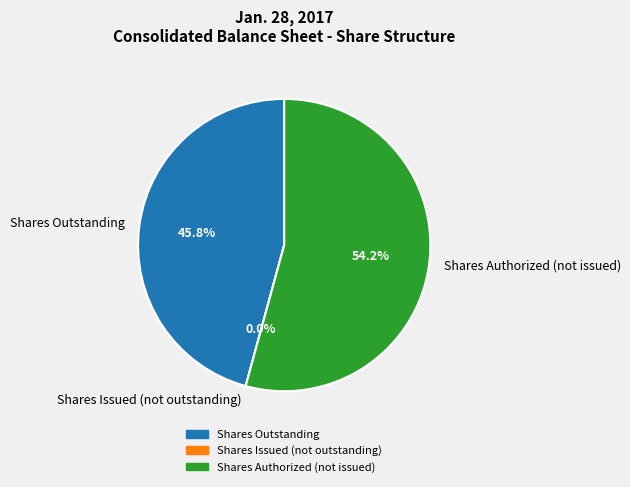

Between Common stock, shares outstanding and Common stock, shares authorized, which is larger?

Common stock, shares authorized